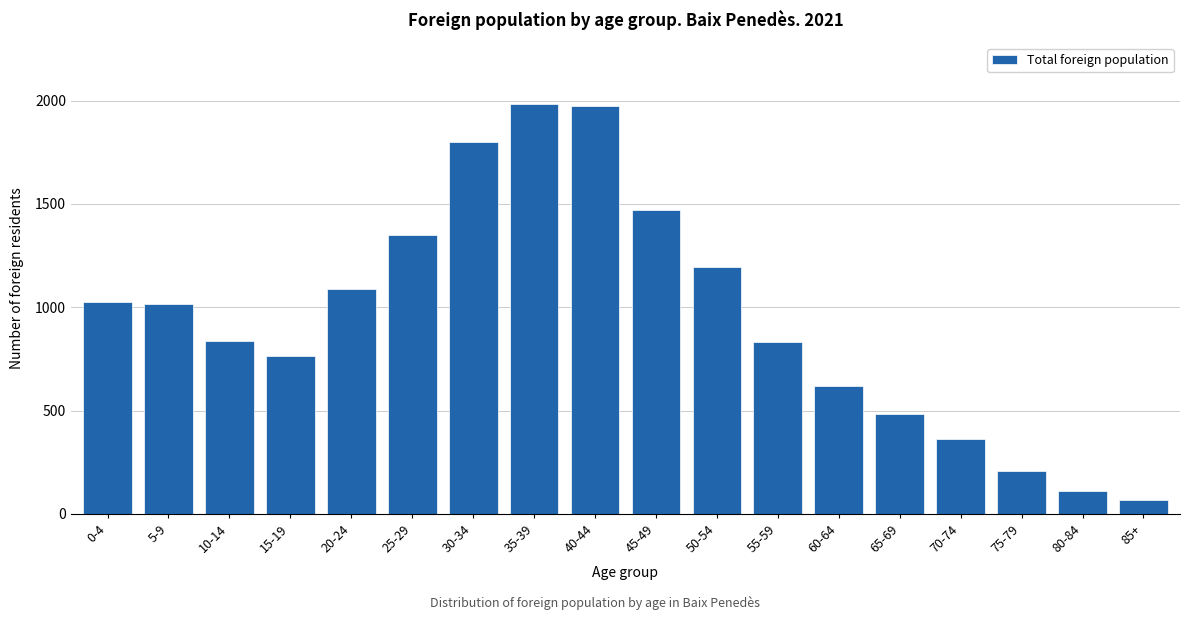

What is the label of the 8th bar from the right?

50-54